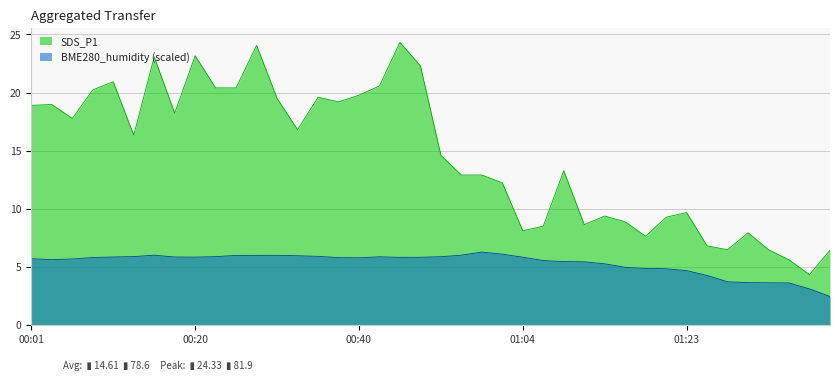

Which category has the highest value in the BME280_humidity series?

00:59